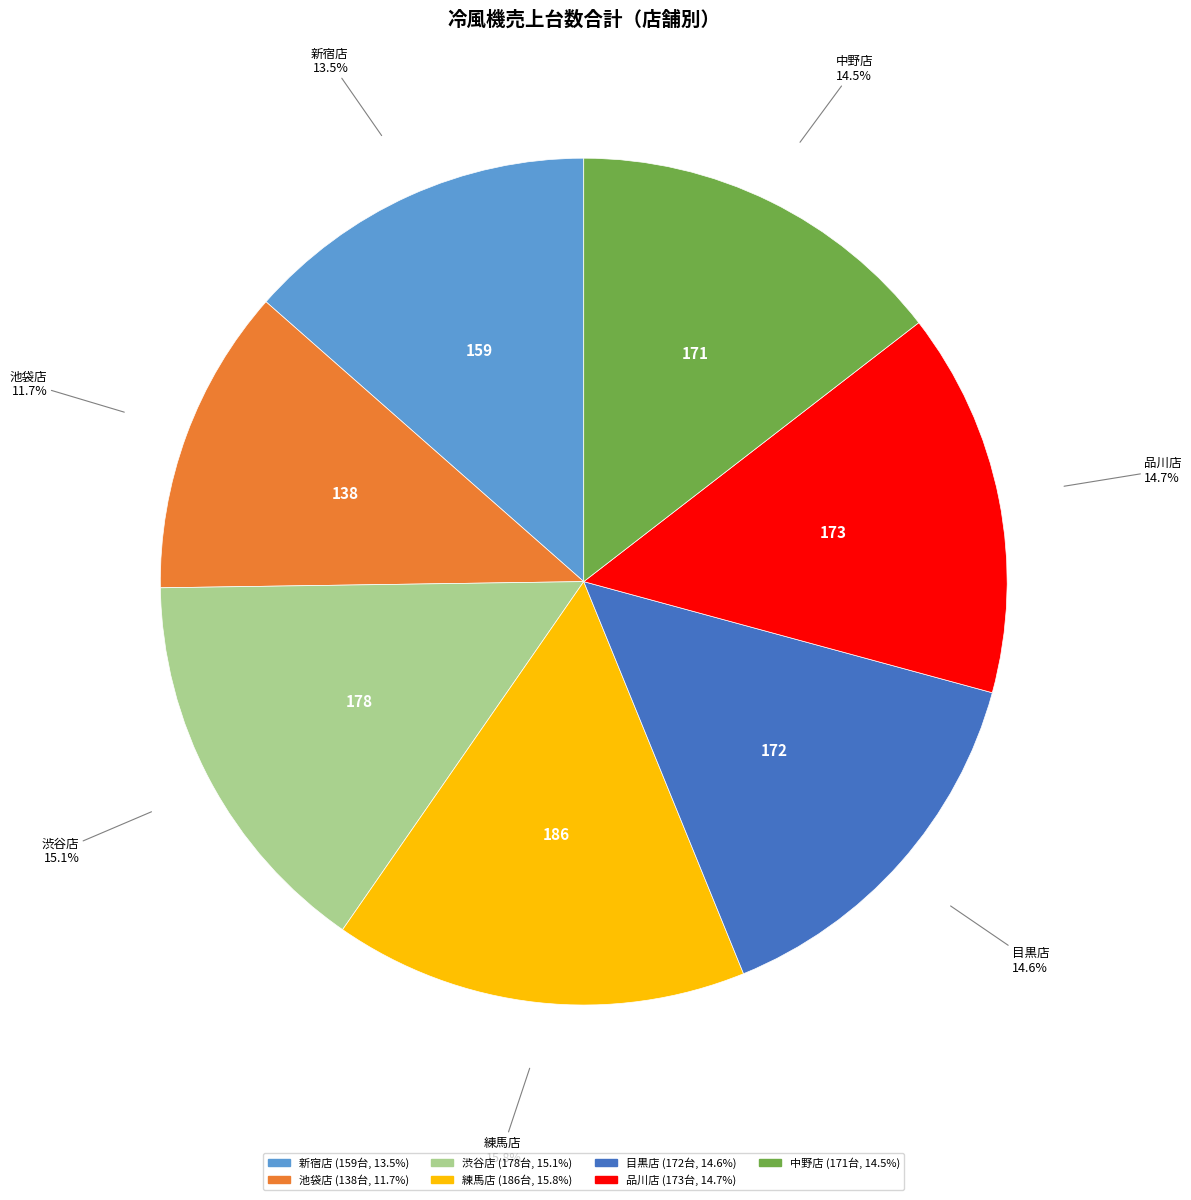

Which slice is the largest?

練馬店